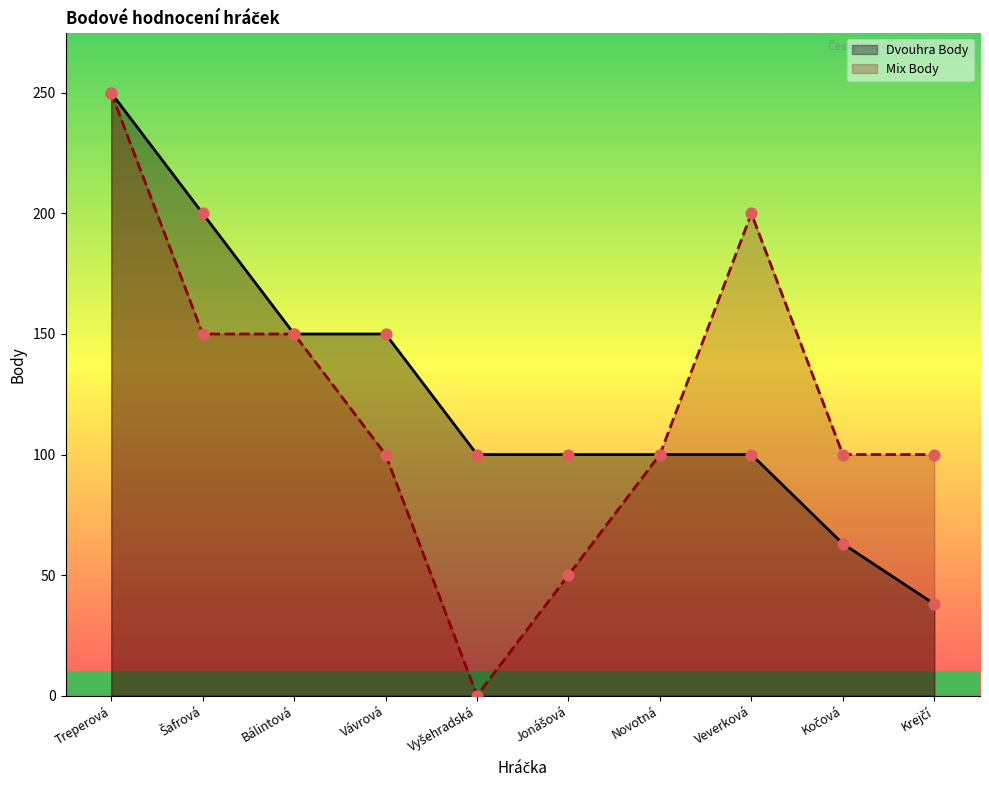

What is the total value across all series at Bálintová?

300